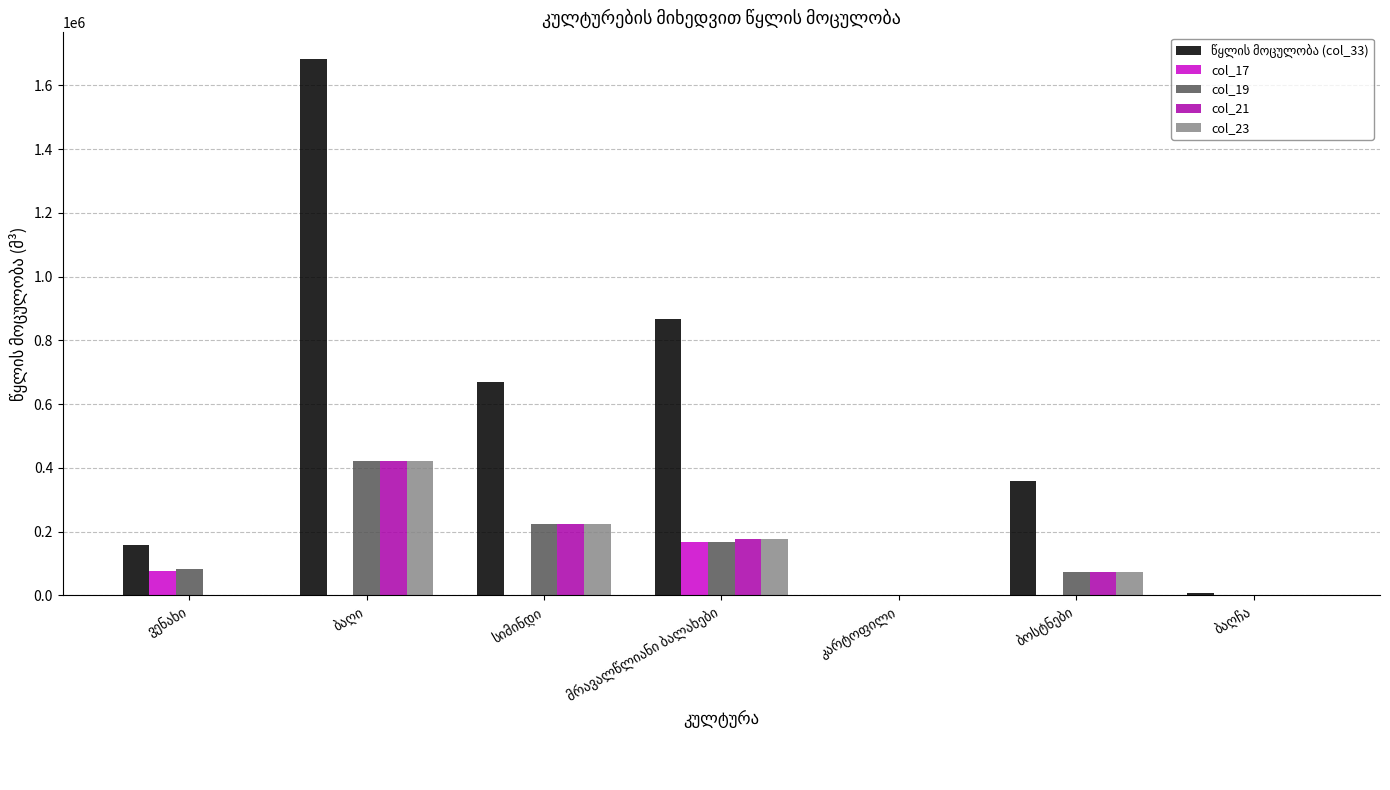

Which series has the widest spread of values?

წყლის მოცულობა (col_33)